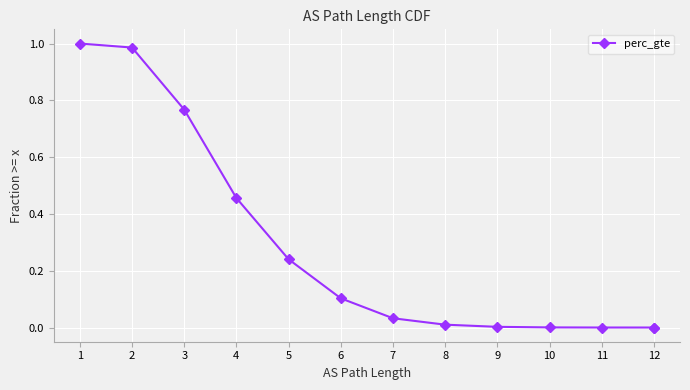

What is the maximum value shown in the chart?

1.0